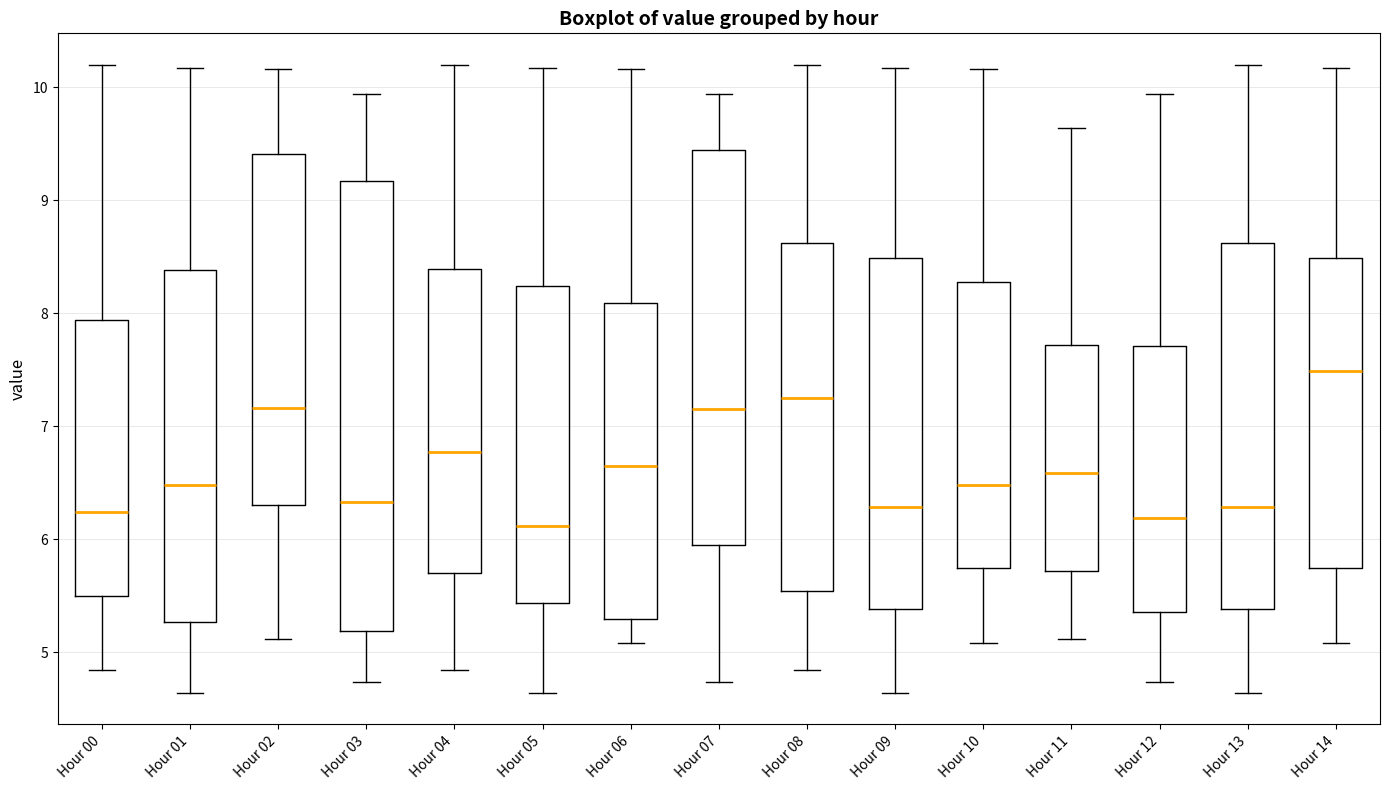

Which box's median line is the highest?

Hour 14